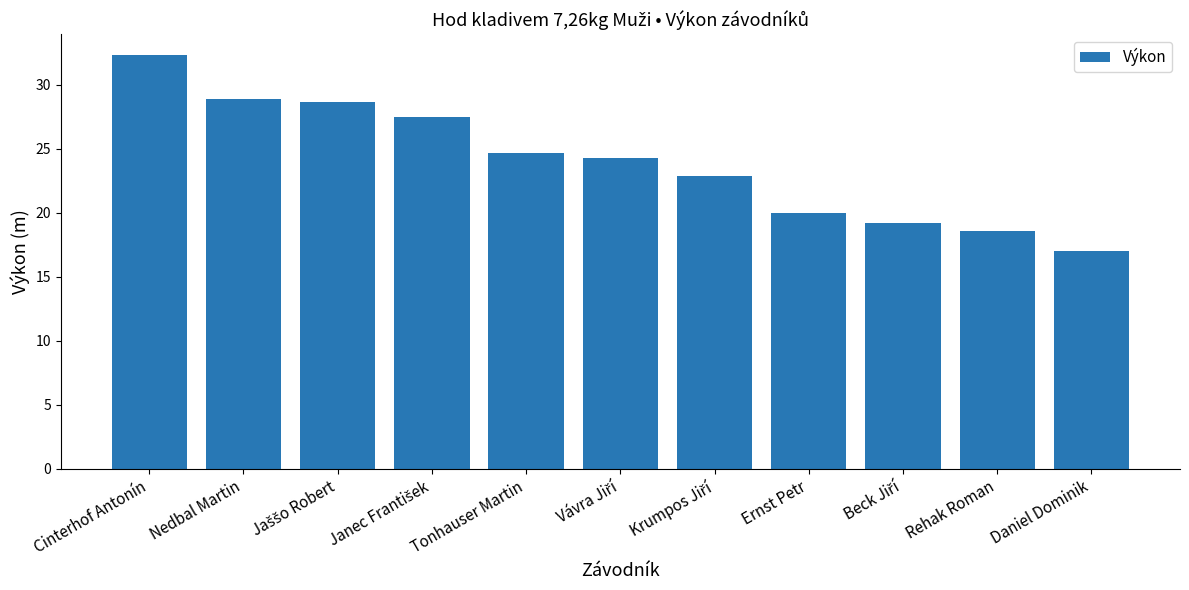

The chart shows a value of 49.5 at Cinterhof Antonín. True or false?

False